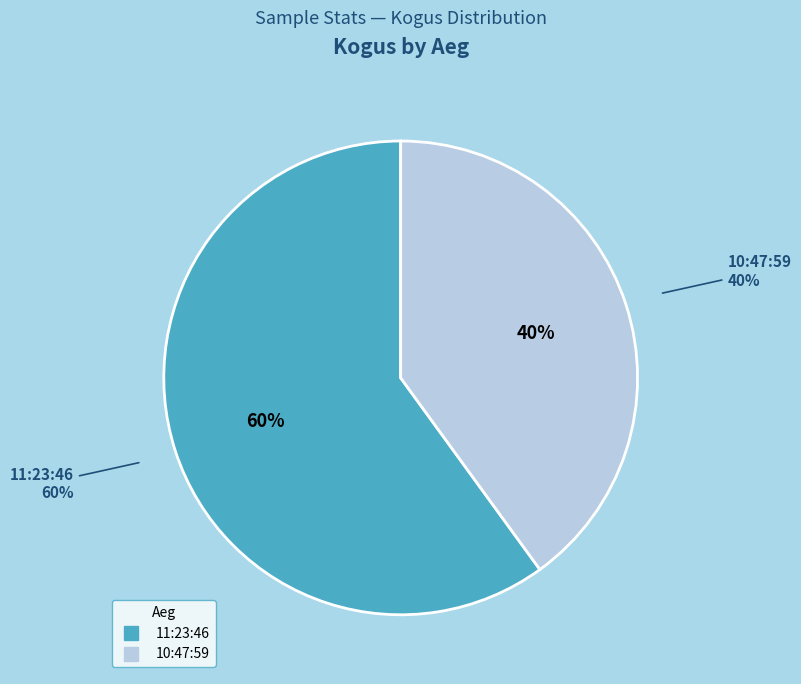

To the nearest percent, what is the difference between the largest and smallest slice percentages?

20%